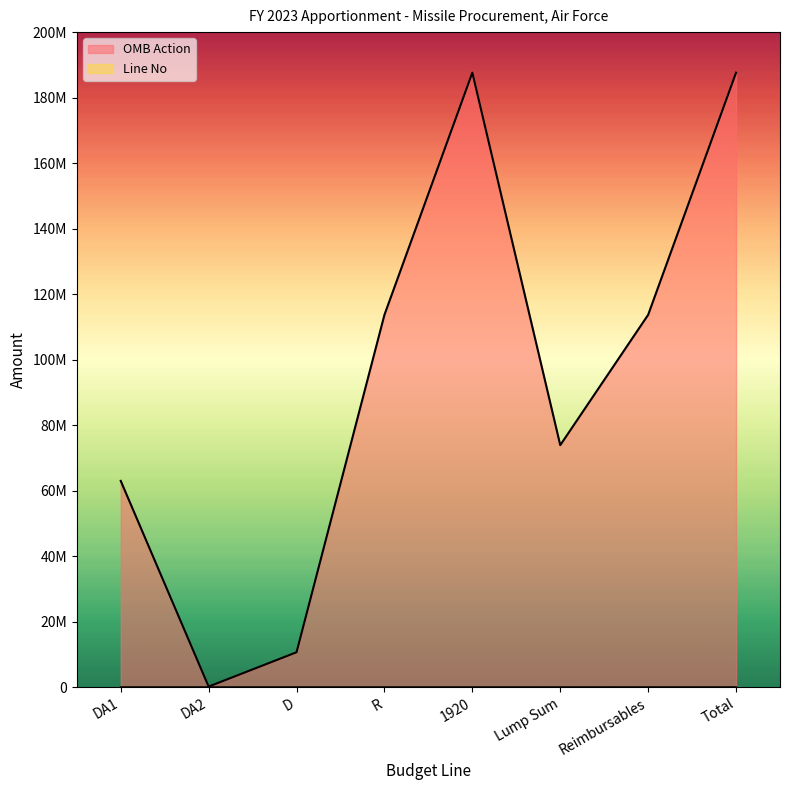

At how many categories does at least one series exceed 162127024?

2